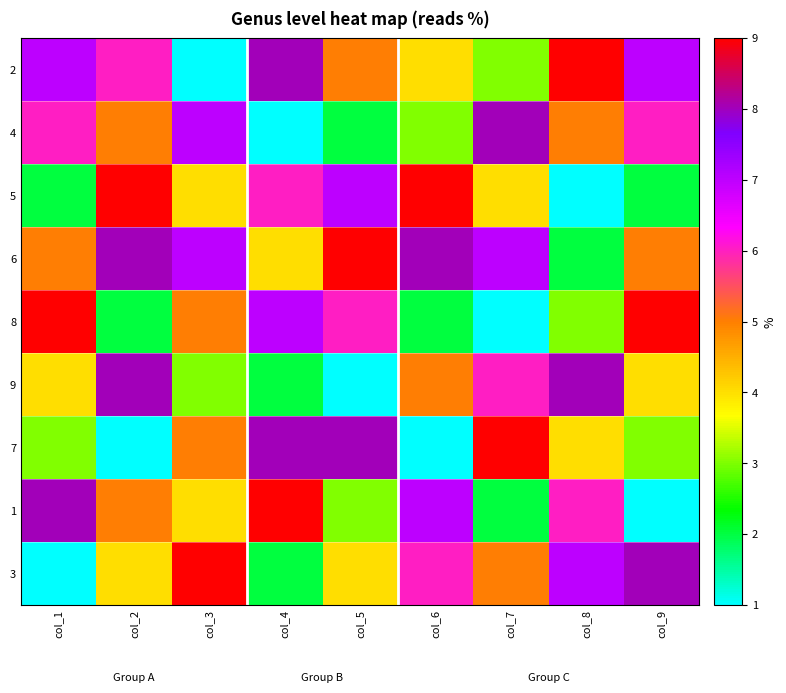

Reading left to right, what are all the values shown in this chart?

2: col_1=7	col_2=6	col_3=1	col_4=8	col_5=5	col_6=4	col_7=3	col_8=9	col_9=7
4: col_1=6	col_2=5	col_3=7	col_4=1	col_5=2	col_6=3	col_7=8	col_8=5	col_9=6
5: col_1=2	col_2=9	col_3=4	col_4=6	col_5=7	col_6=9	col_7=4	col_8=1	col_9=2
6: col_1=5	col_2=8	col_3=7	col_4=4	col_5=9	col_6=8	col_7=7	col_8=2	col_9=5
8: col_1=9	col_2=2	col_3=5	col_4=7	col_5=6	col_6=2	col_7=1	col_8=3	col_9=9
9: col_1=4	col_2=8	col_3=3	col_4=2	col_5=1	col_6=5	col_7=6	col_8=8	col_9=4
7: col_1=3	col_2=1	col_3=5	col_4=8	col_5=8	col_6=1	col_7=9	col_8=4	col_9=3
1: col_1=8	col_2=5	col_3=4	col_4=9	col_5=3	col_6=7	col_7=2	col_8=6	col_9=1
3: col_1=1	col_2=4	col_3=9	col_4=2	col_5=4	col_6=6	col_7=5	col_8=7	col_9=8